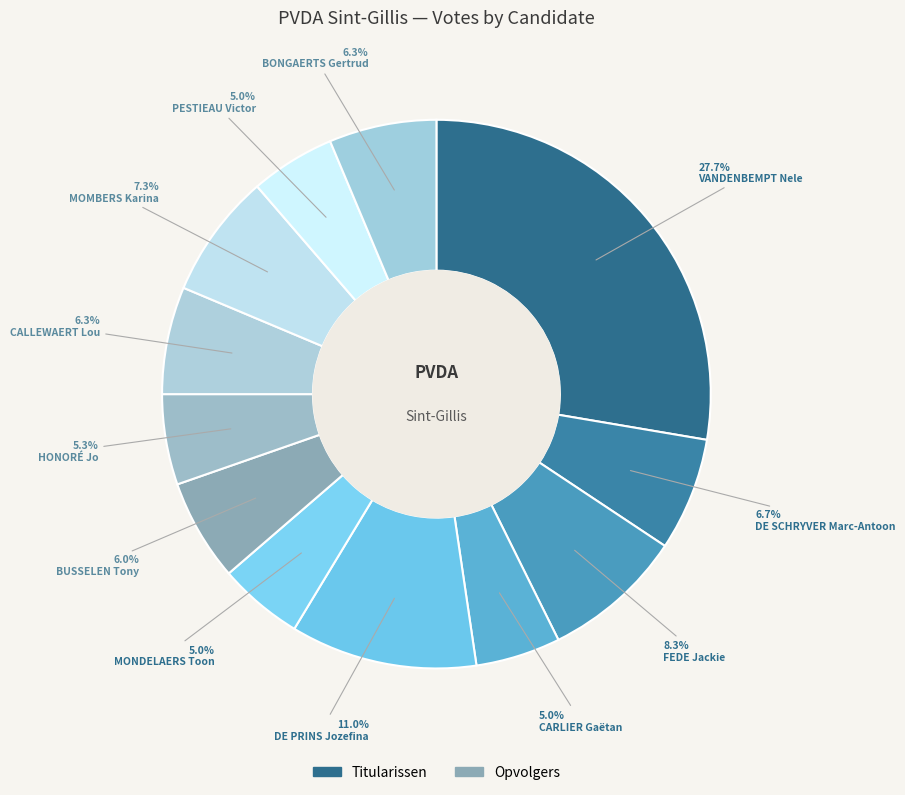

How many slices are in this pie chart?

12